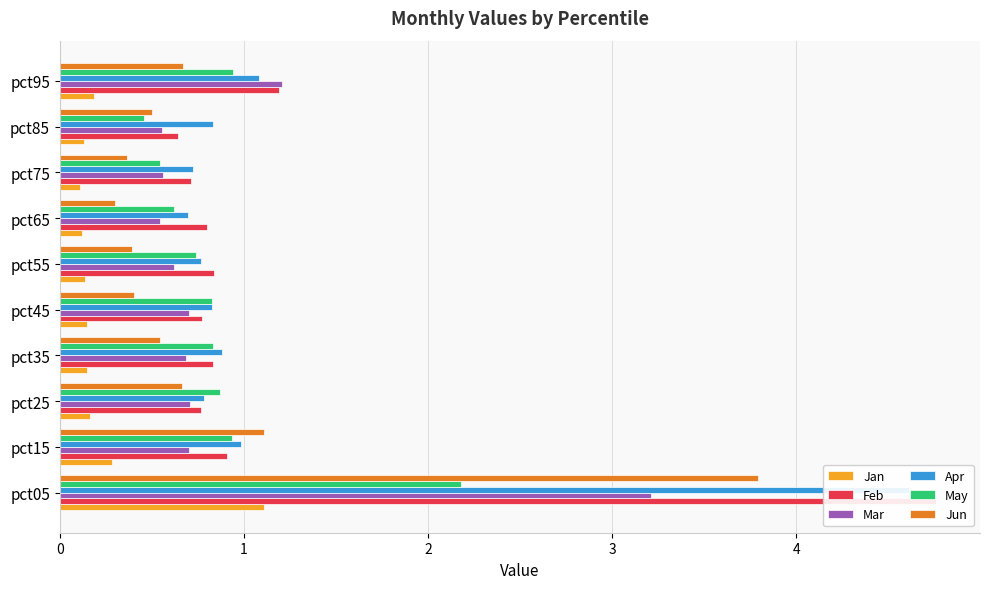

Which series has the largest total across all categories?

Feb